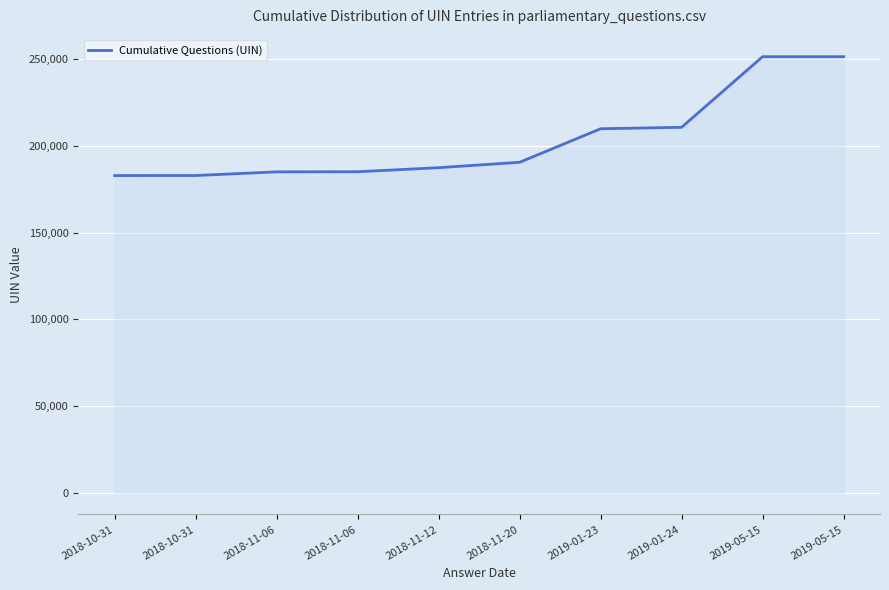

What is the value of the 7th point from the left?

209828